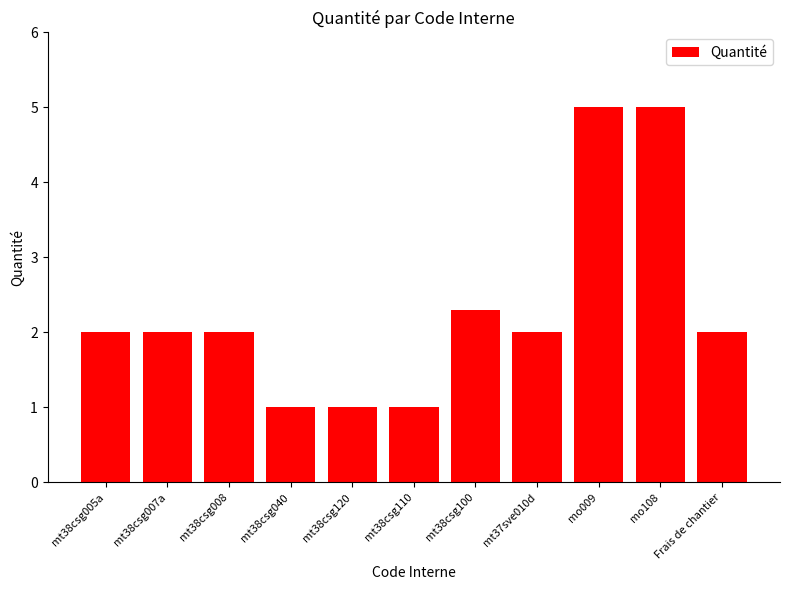

What is the average value?

2.3